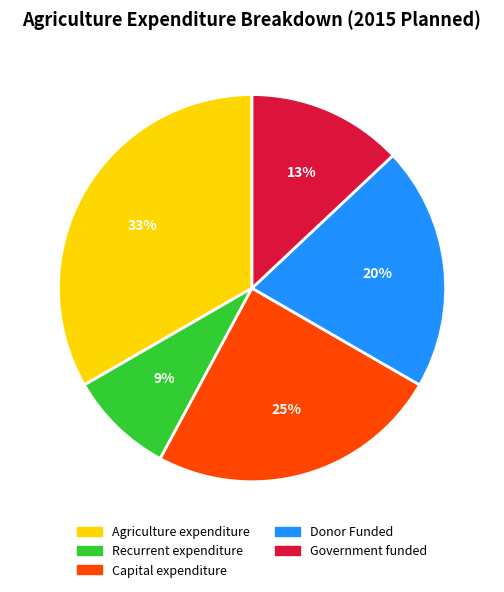

Which slice is the smallest?

Recurrent expenditure